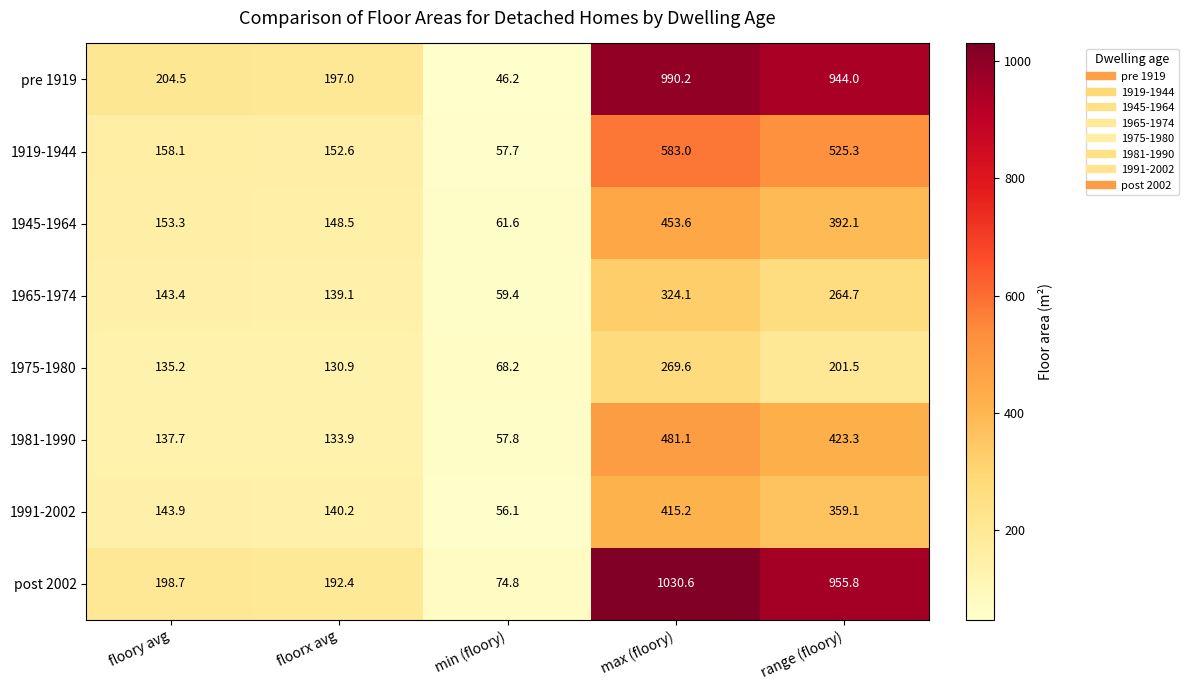

Is the value of post 2002 at floorx avg greater than the value of 1975-1980 at min (floory)?

Yes